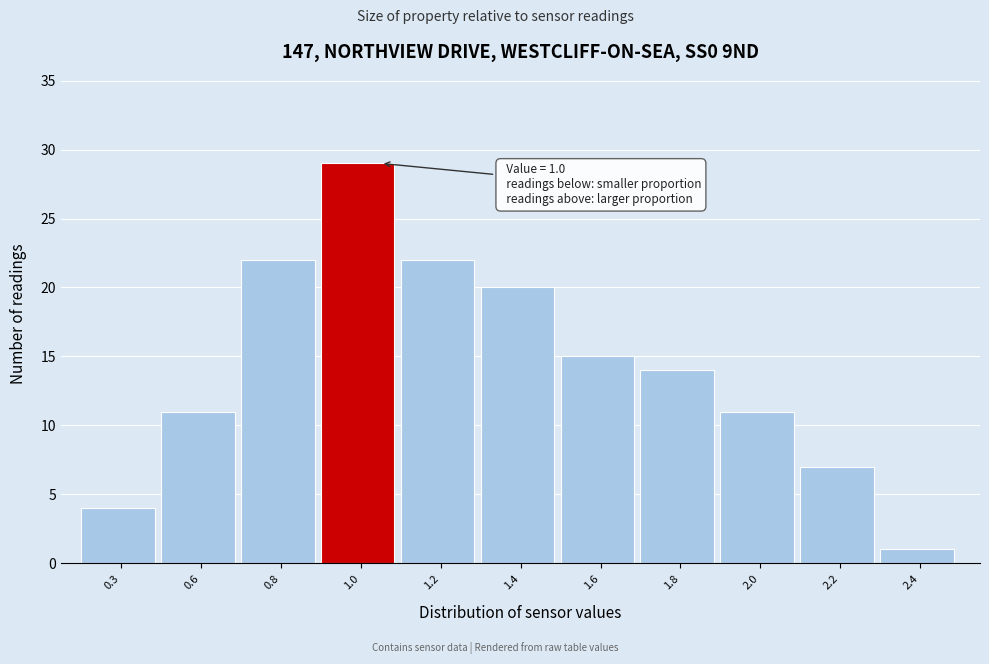

Reading right to left, transcribe all the data shown in this chart.

1	7	11	14	15	20	22	29	22	11	4